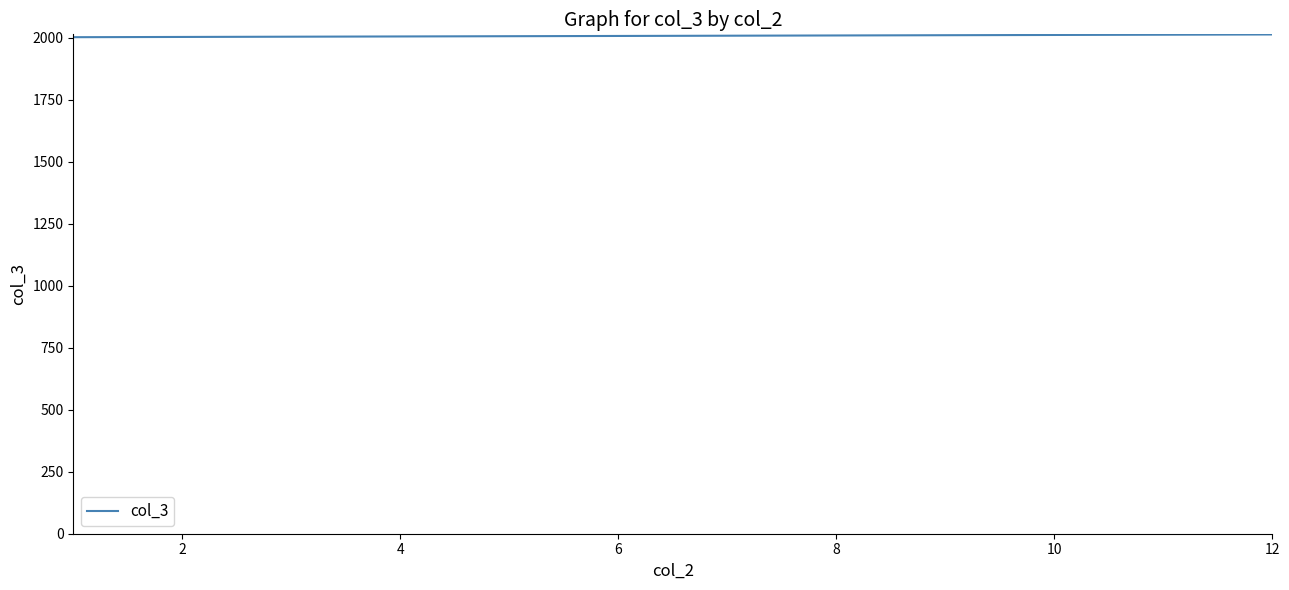

What is the minimum value shown in the chart?

2002